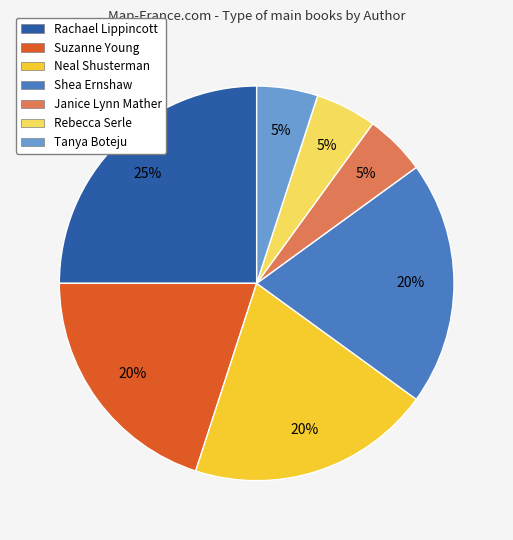

Between Janice Lynn Mather and Rachael Lippincott, which is larger?

Rachael Lippincott